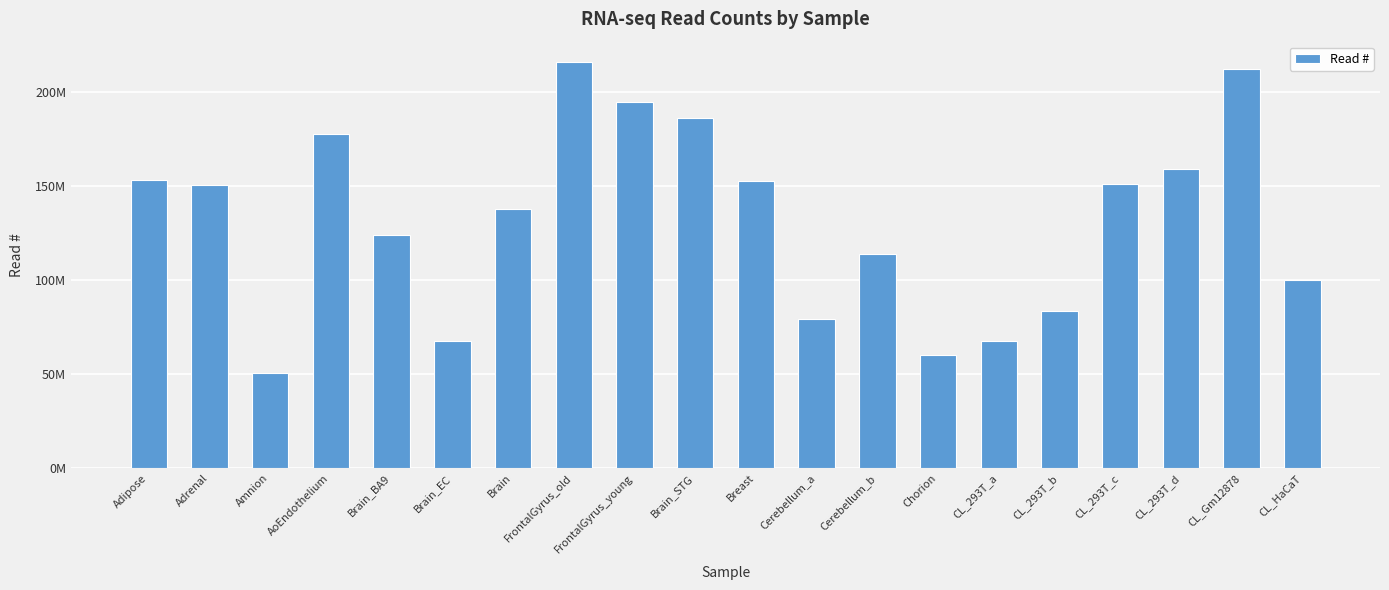

Reading left to right, list all the values displayed in this chart.

153569297	150644440	50594744	177823848	124249831	67607756	137826251	216122751	194915013	186300000	153057475	79453779	114173445	60425049	67568978	83789637	151386280	159049473	212225782	100265377